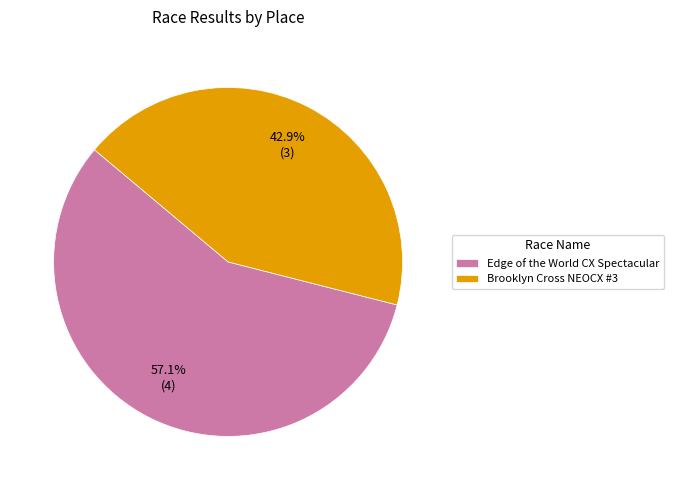

The Edge of the World CX Spectacular slice represents 72% of the pie. True or false?

False